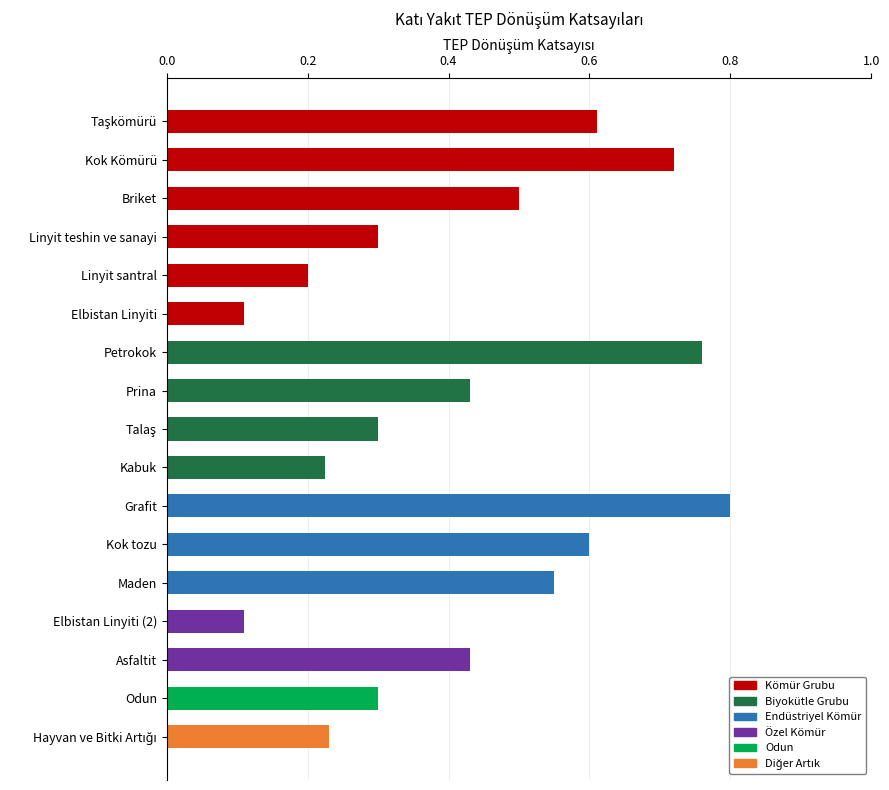

How many bars are there in total?

17